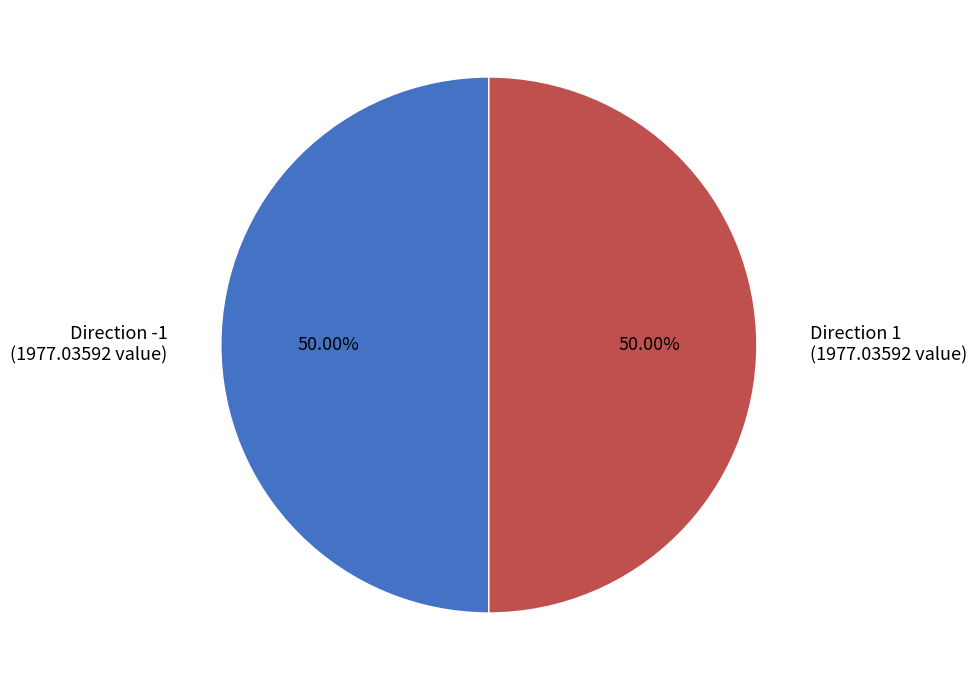

Approximately how many times larger is the value at Direction 1 (1977.03592 value) compared to Direction -1 (1977.03592 value)?

1.0